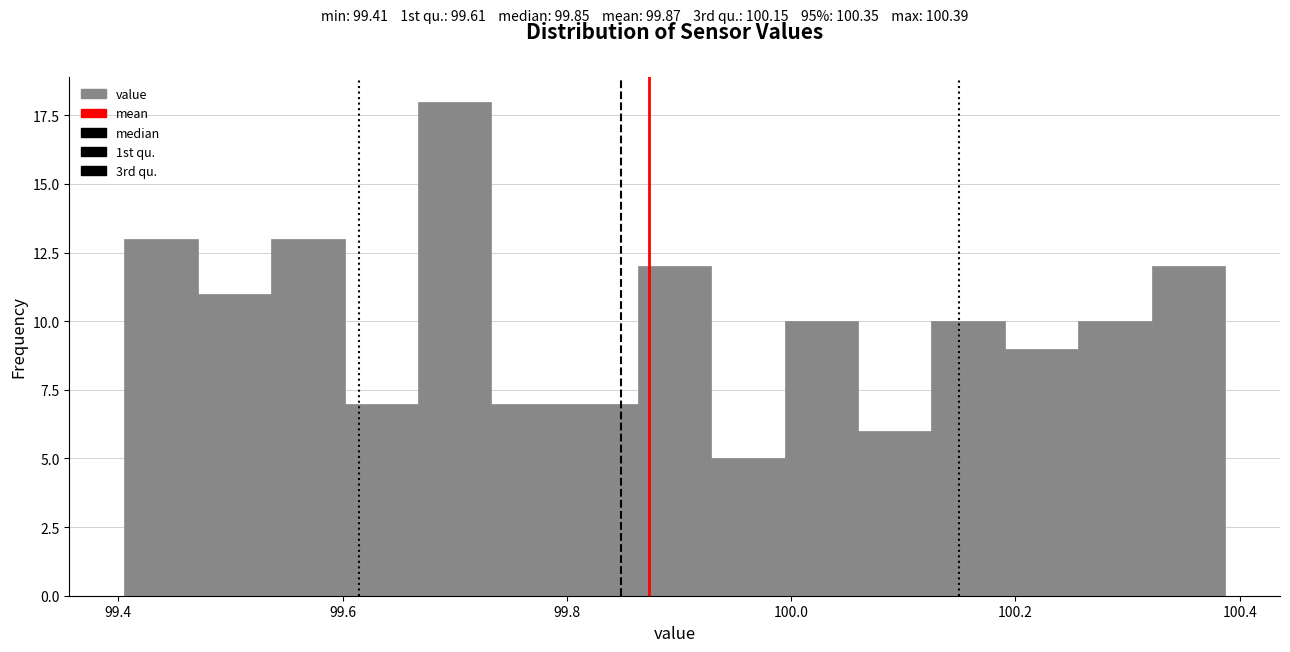

Read against the x-axis, roughly where is the centre of the tallest bar?

99.70